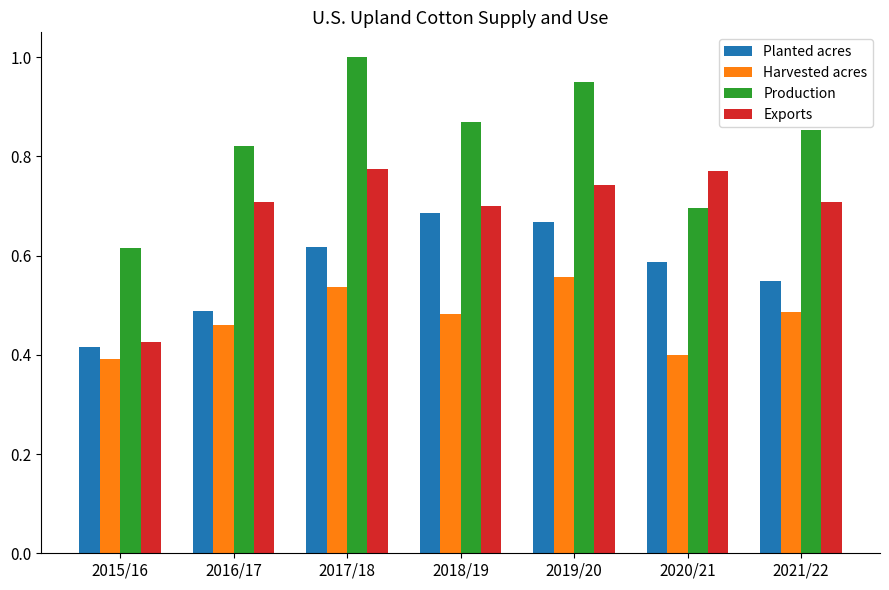

Which series changed the most between 2016/17 and 2019/20?

Planted acres